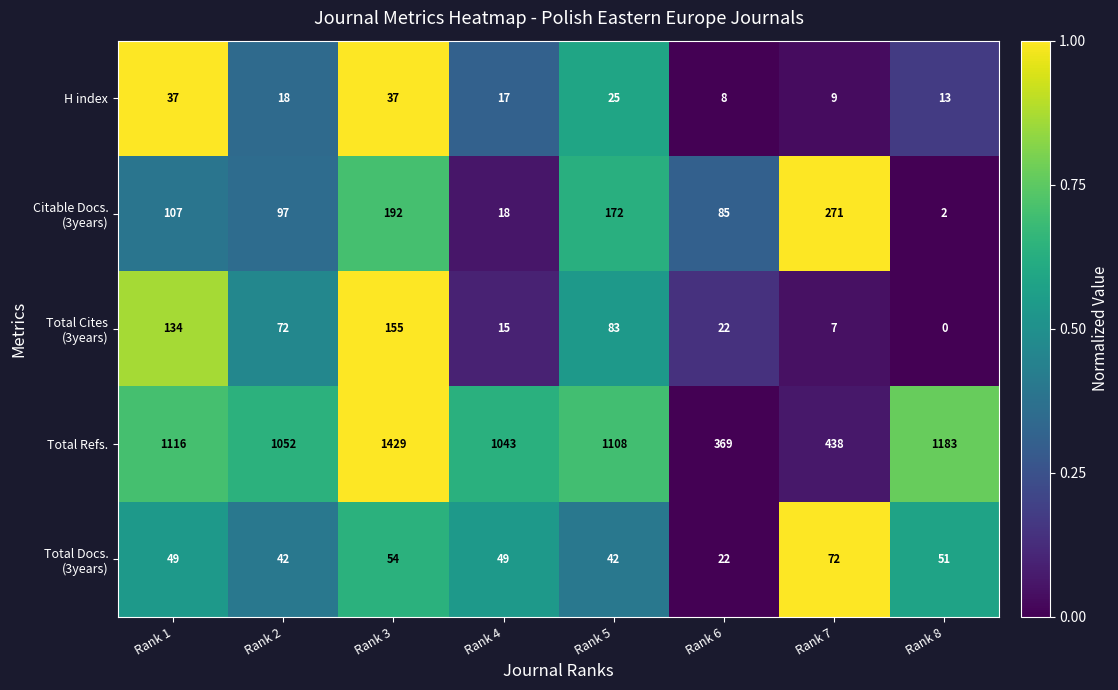

Which series changed the most between Rank 2 and Rank 3?

Total Refs.